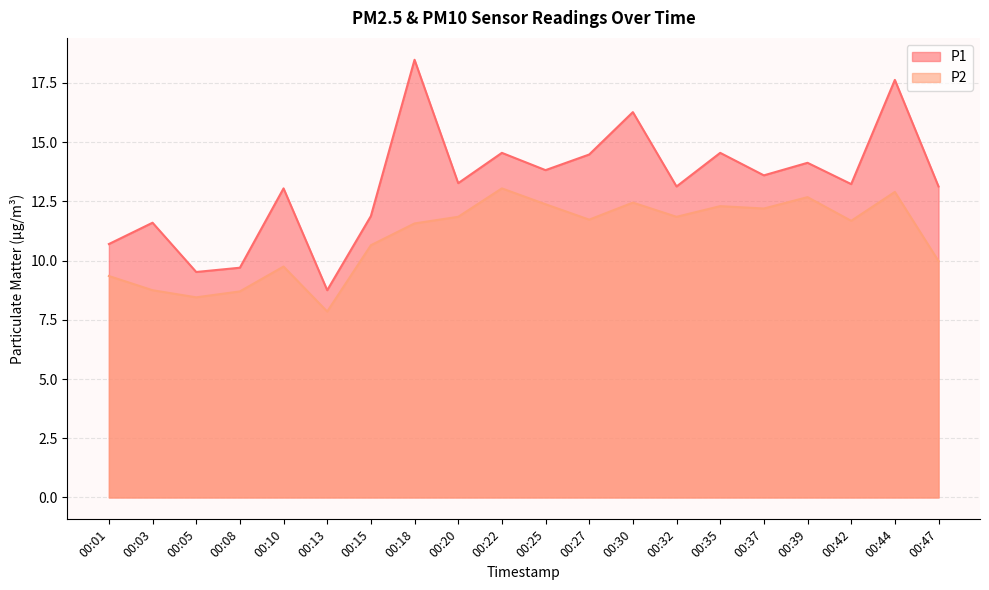

What is the sum of all P2 values?

220.1